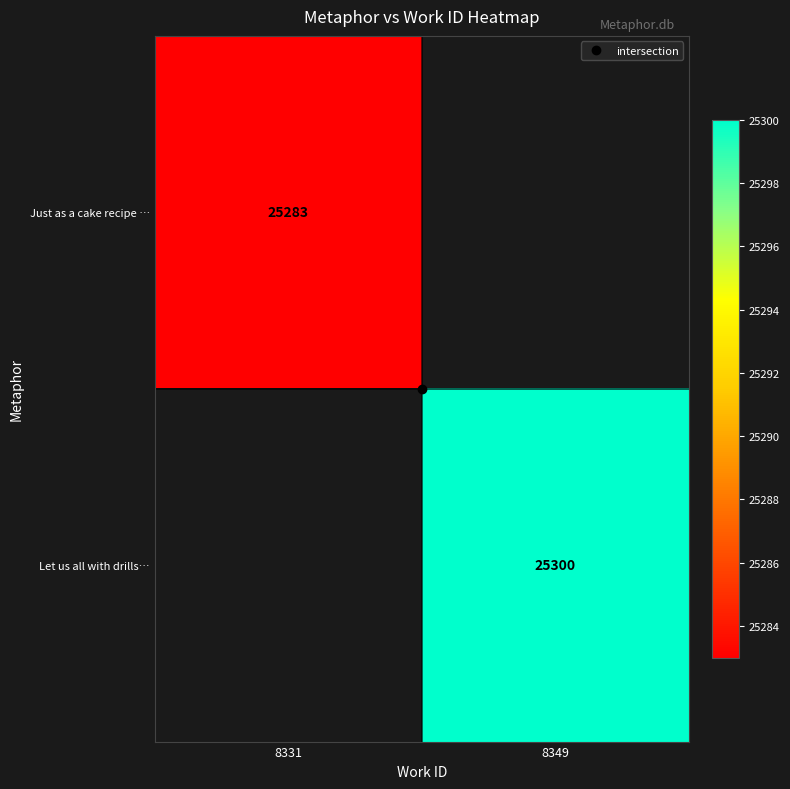

Between 8331 and 8349, which is larger?

8349